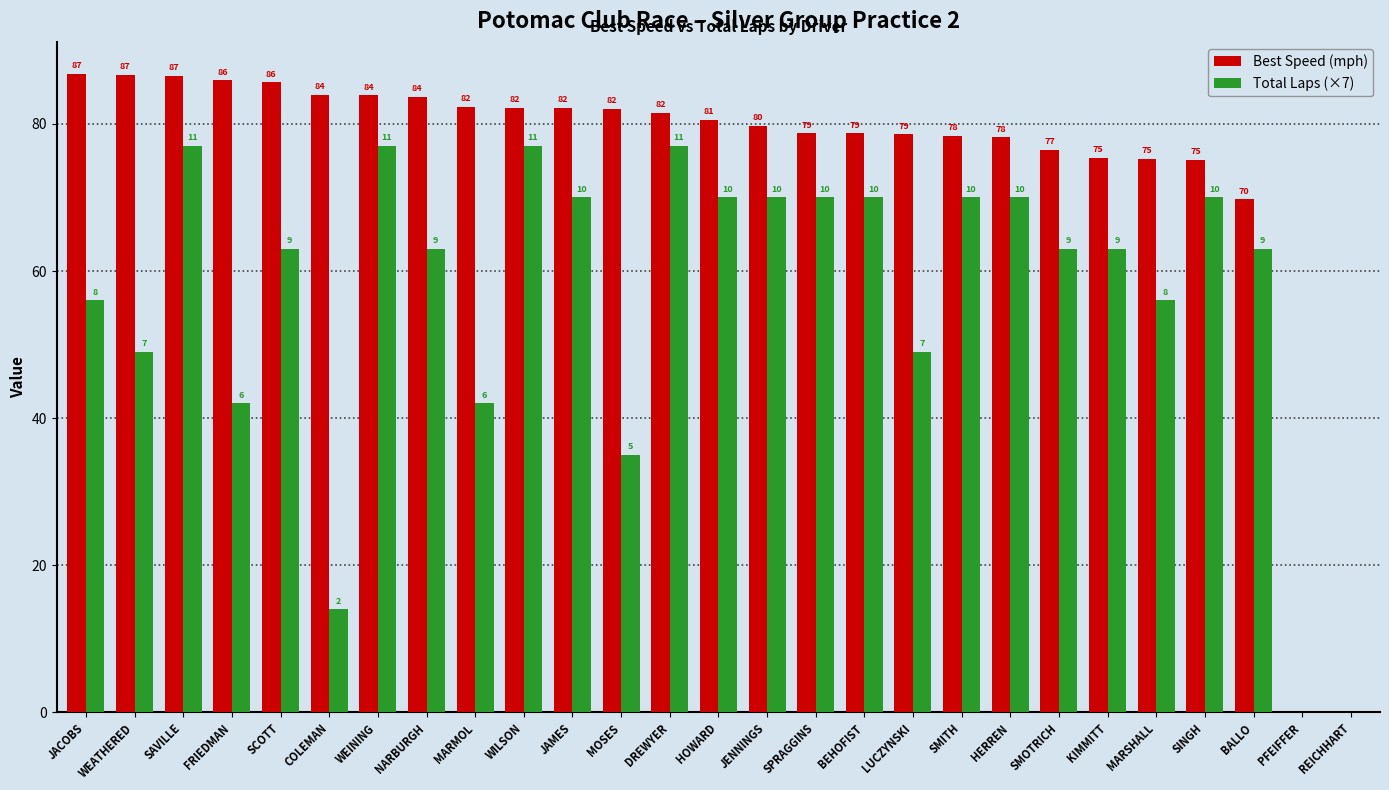

How many groups of bars are there?

27